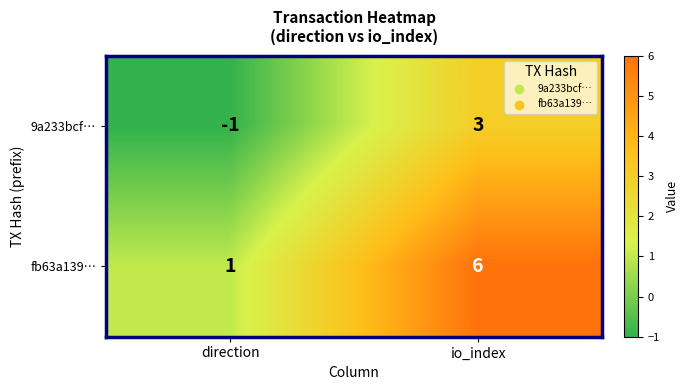

At which category is the sum across all series the highest?

io_index